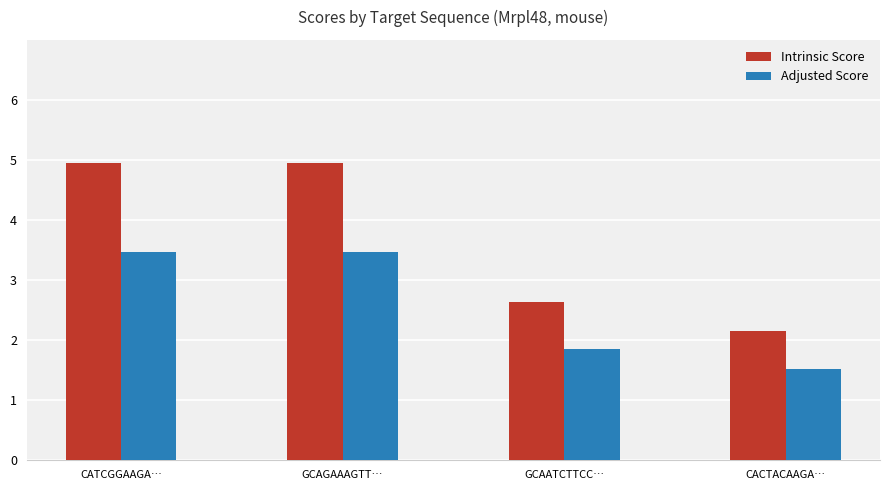

What is the difference between the maximum and second lowest values in the Adjusted Score series?

1.6